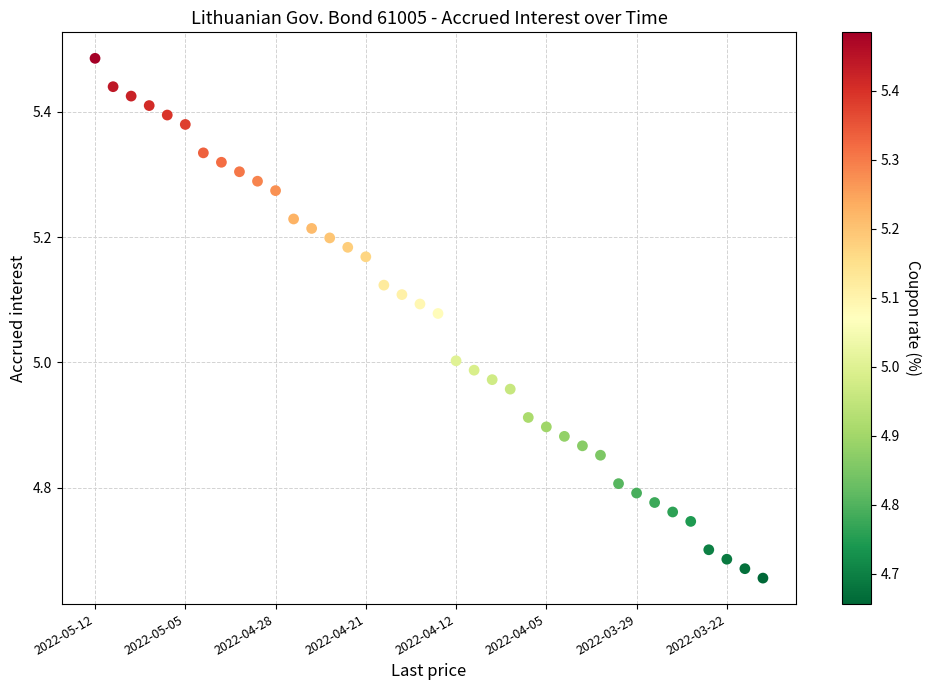

What is the range of Y values (max minus min)?

0.8